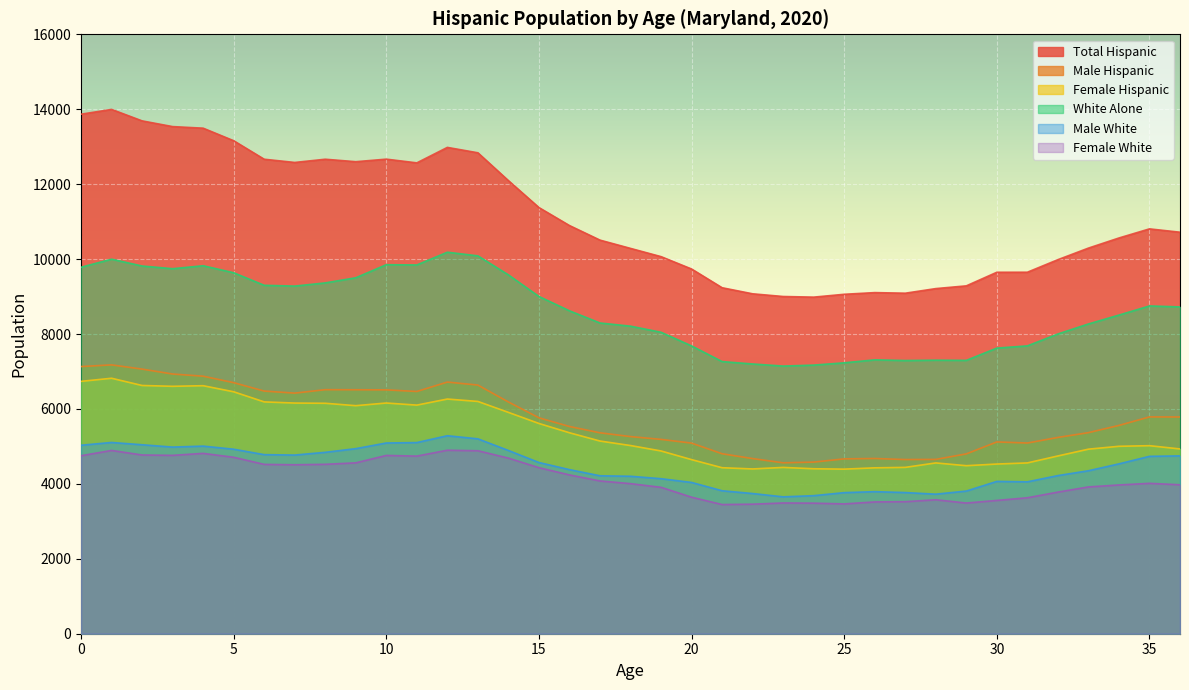

In White Alone, how many points are lower than both neighbors (excluding endpoints)?

6